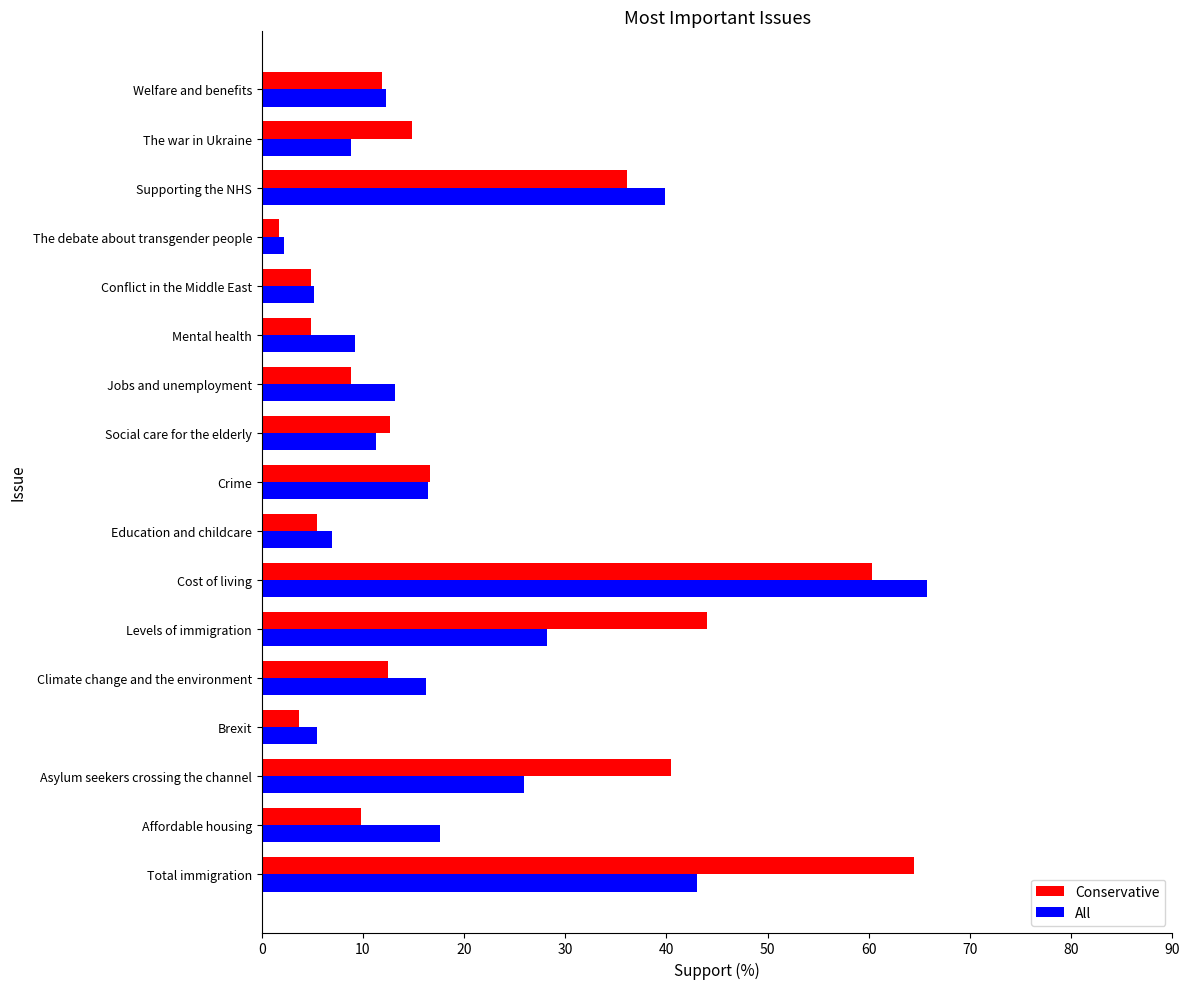

At which category is the sum across all series the highest?

Cost of living